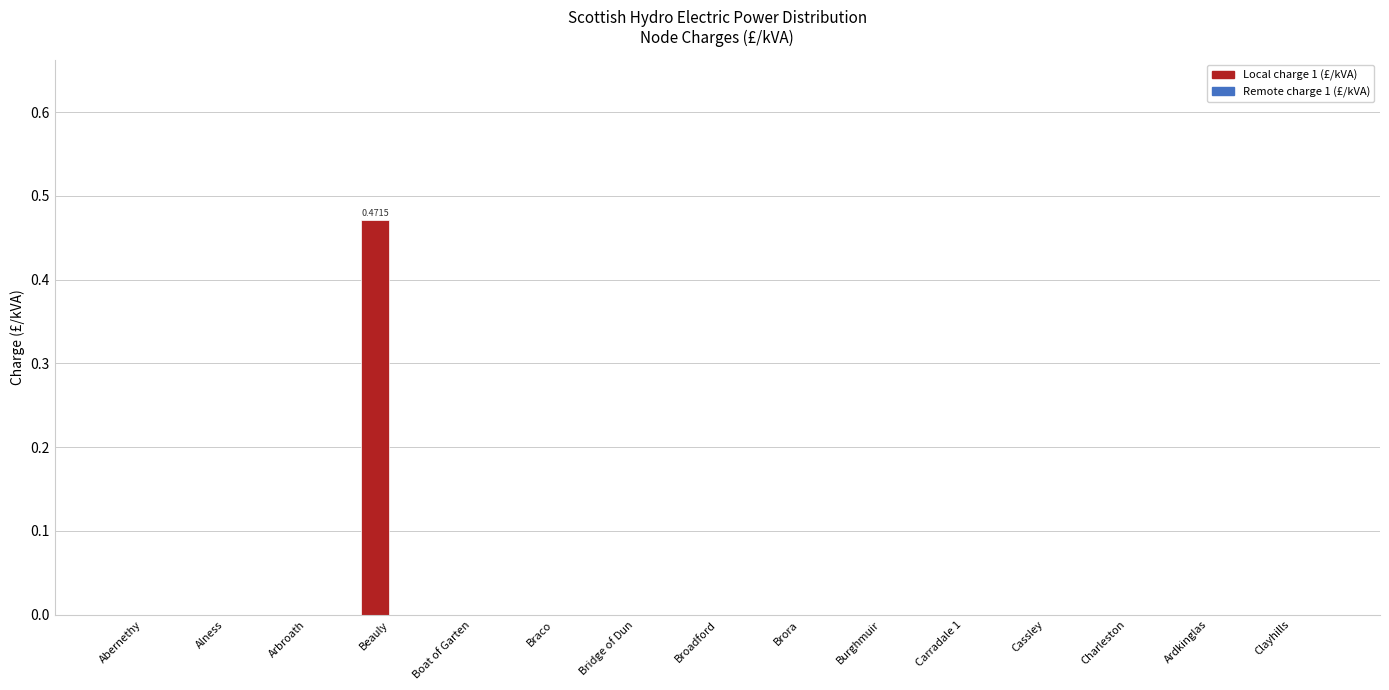

Which label corresponds to the largest value in the chart?

Beauly